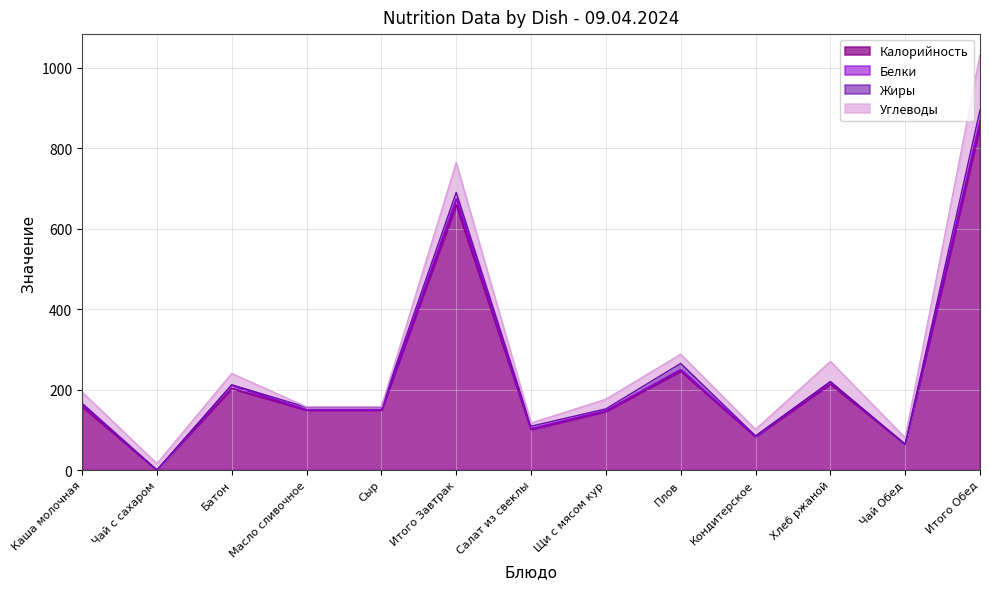

How many intersections are there between Углеводы and Калорийность?

2